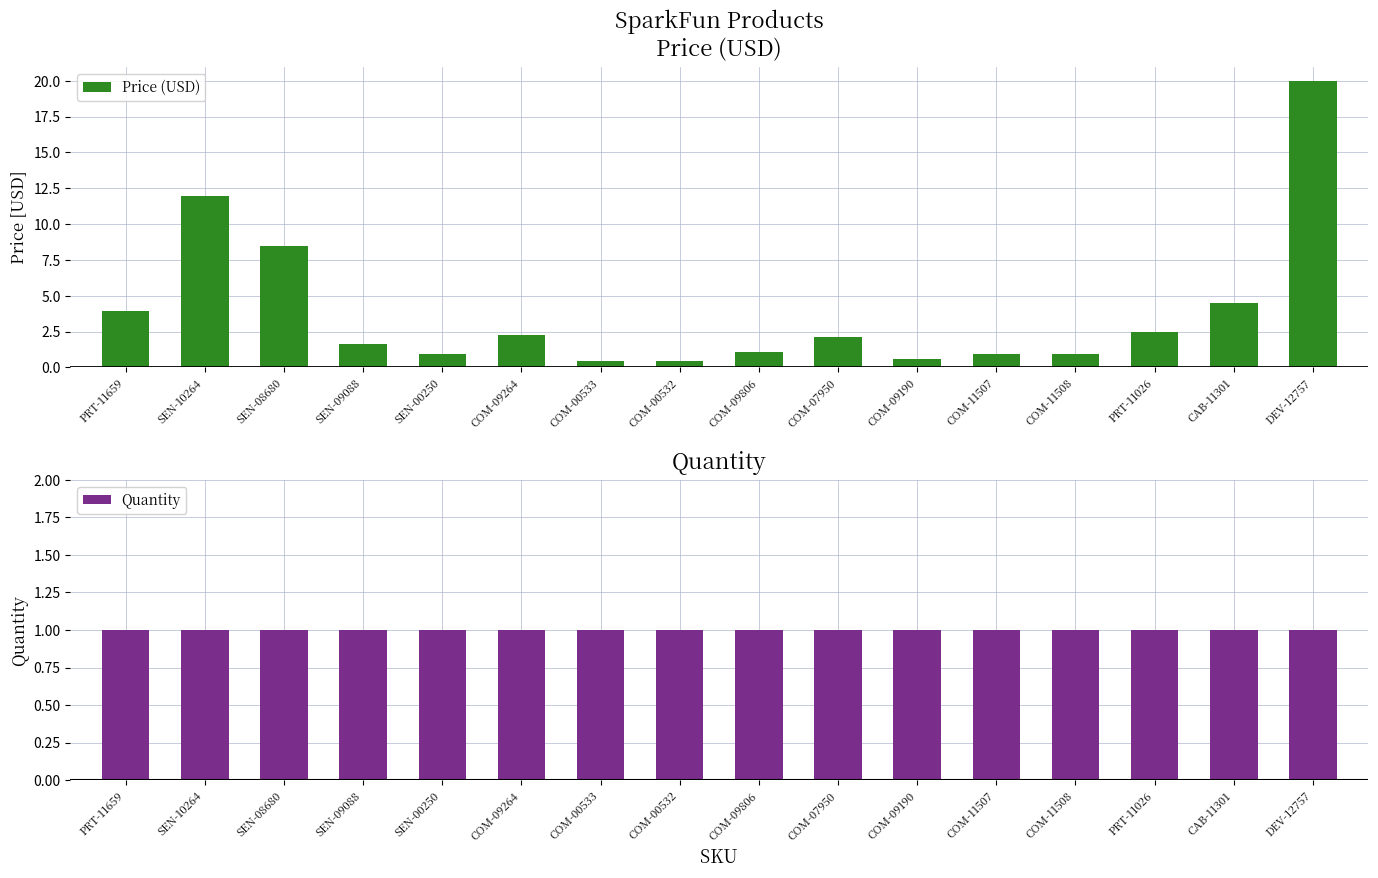

Between COM-11508 and COM-11507, which is larger?

COM-11508